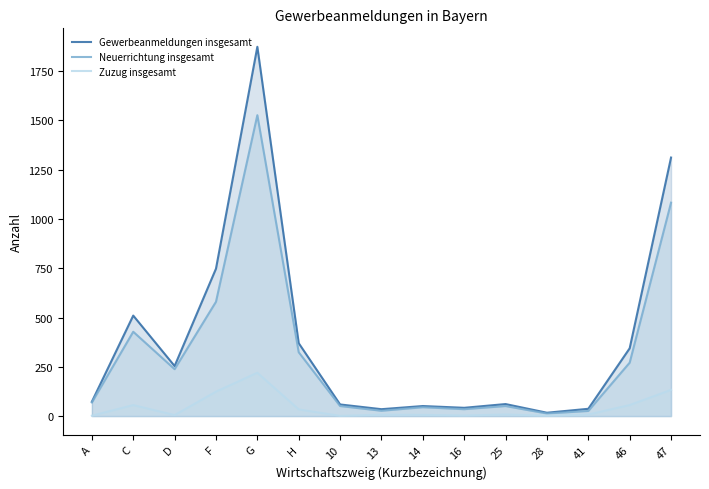

List the series in order of their overall mean, lowest first.

Zuzug insgesamt, Neuerrichtung insgesamt, Gewerbeanmeldungen insgesamt